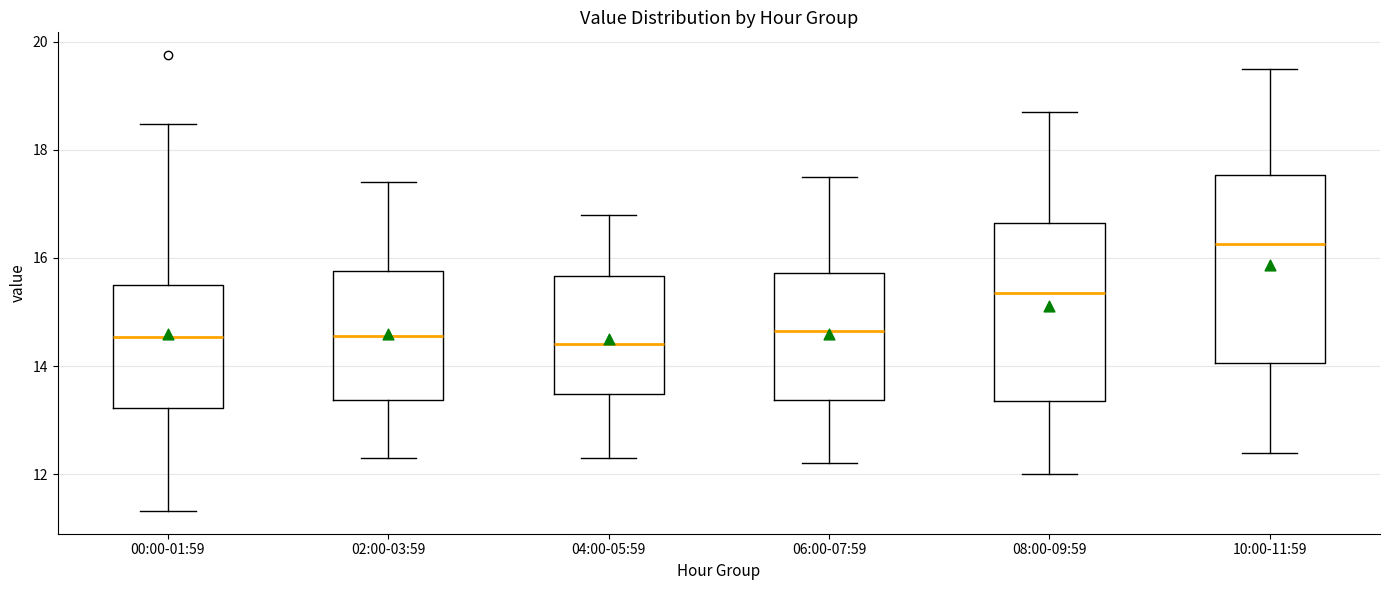

Reading left to right, read every box against the y-axis: the position of its median line, the range the box covers, and the ends of its whiskers. The values are not printed on the chart, so give them approximately, as read against the axis.

00:00-01:59: median 14.6, box 13.2 to 15.6, whiskers 11.4 to 18.4
02:00-03:59: median 14.6, box 13.4 to 15.8, whiskers 12.4 to 17.4
04:00-05:59: median 14.4, box 13.4 to 15.6, whiskers 12.4 to 16.8
06:00-07:59: median 14.6, box 13.4 to 15.8, whiskers 12.2 to 17.6
08:00-09:59: median 15.4, box 13.4 to 16.6, whiskers 12.0 to 18.8
10:00-11:59: median 16.2, box 14.0 to 17.6, whiskers 12.4 to 19.6